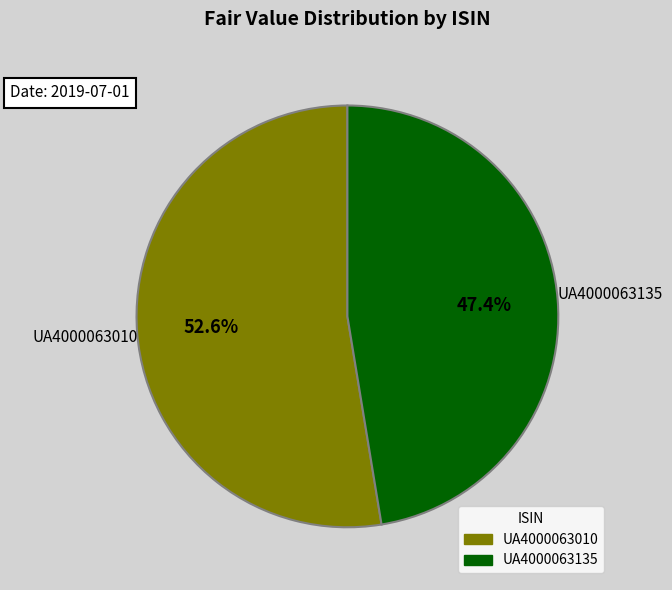

Is it true that UA4000063010 is 45% of the pie?

False